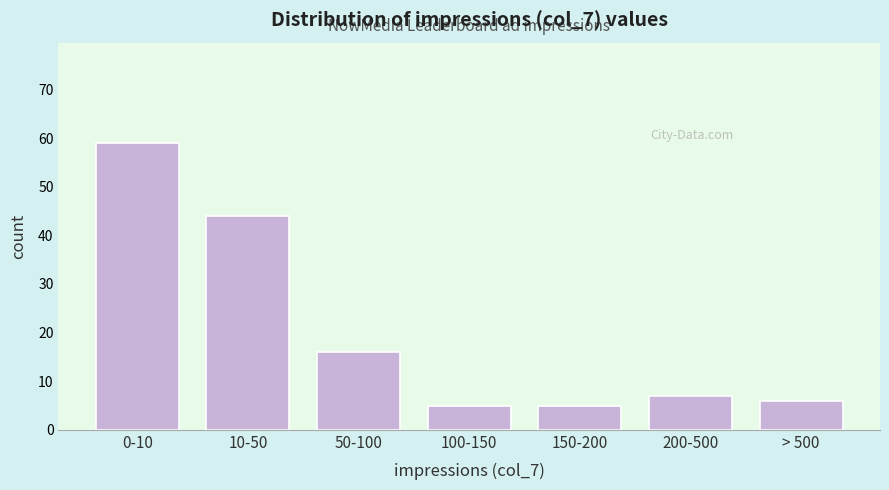

Reading right to left, list all the values displayed in this chart.

6	7	5	5	16	44	59